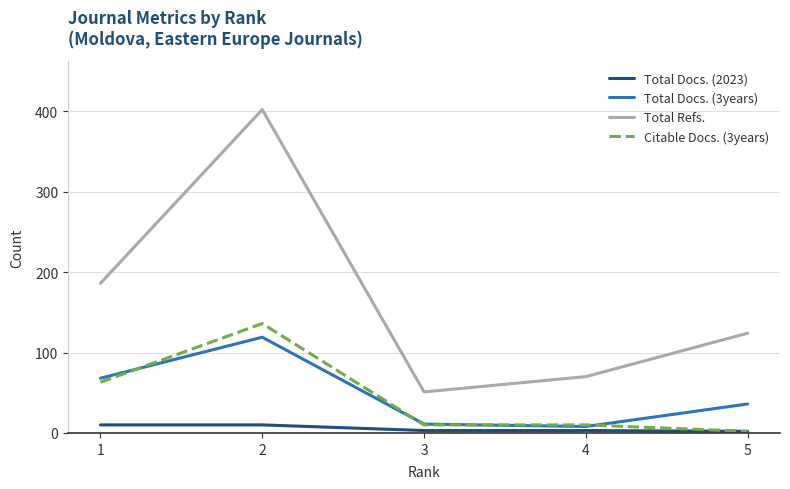

What are all the series names shown in the legend?

Total Docs. (2023), Total Docs. (3years), Total Refs., Citable Docs. (3years)